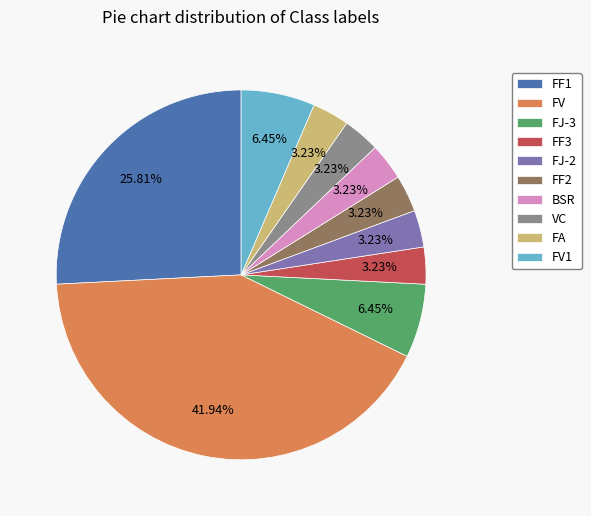

What percentage is the FF3 slice, to the nearest percent?

3%